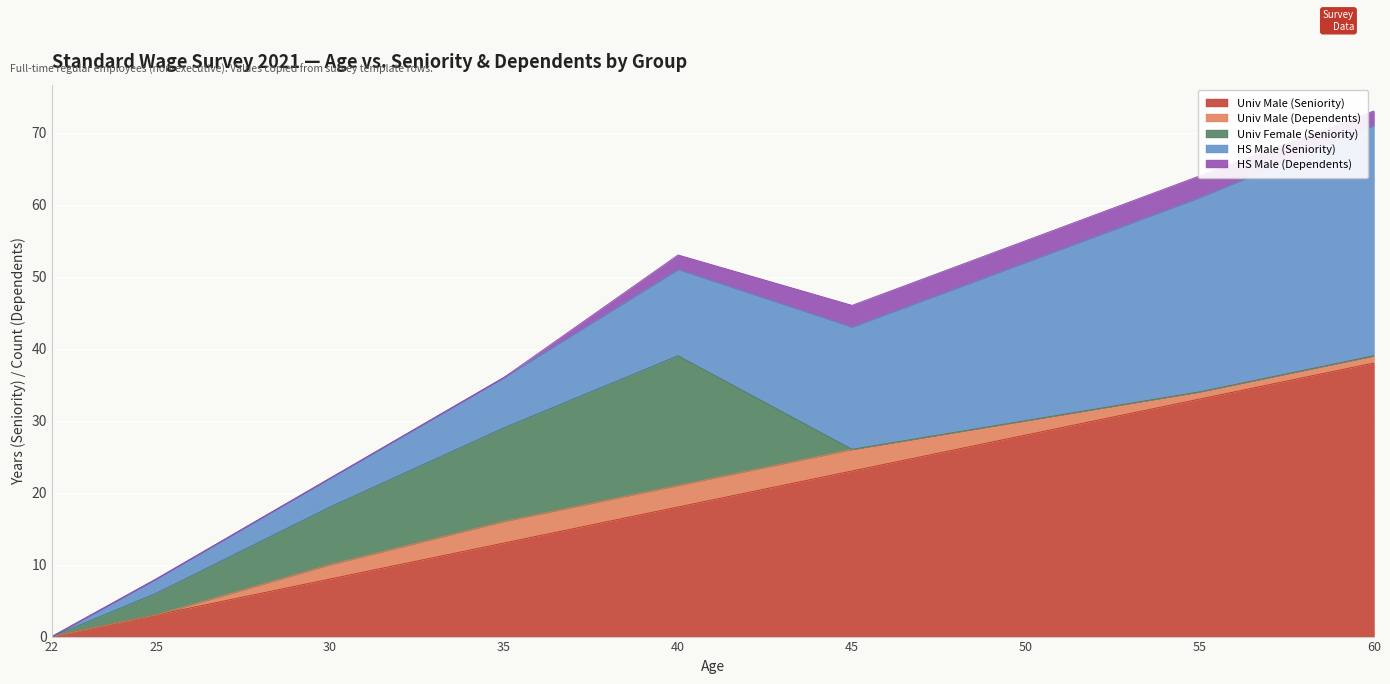

Which series has the largest total across all categories?

Univ Male (Seniority)